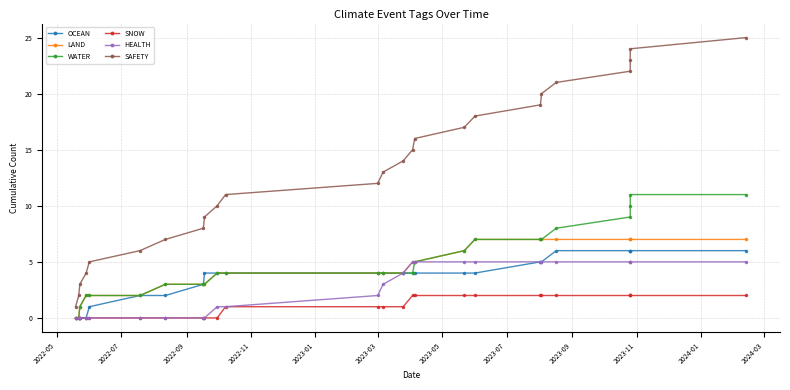

What are all the series names shown in the legend?

OCEAN, LAND, WATER, SNOW, HEALTH, SAFETY